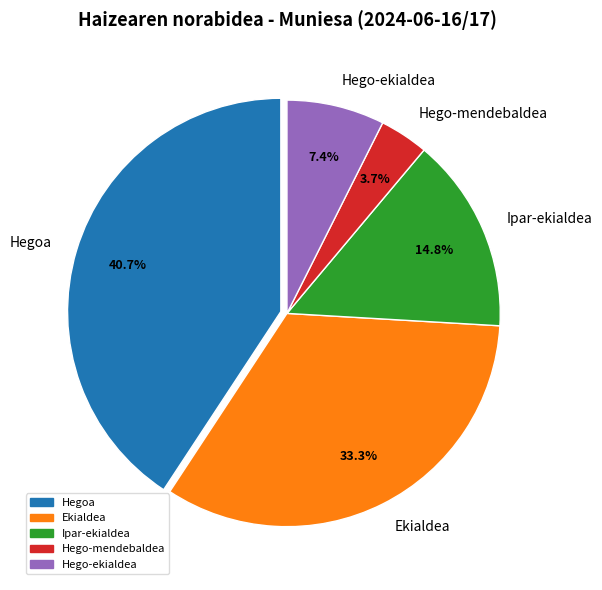

Which slice is the smallest?

Hego-mendebaldea